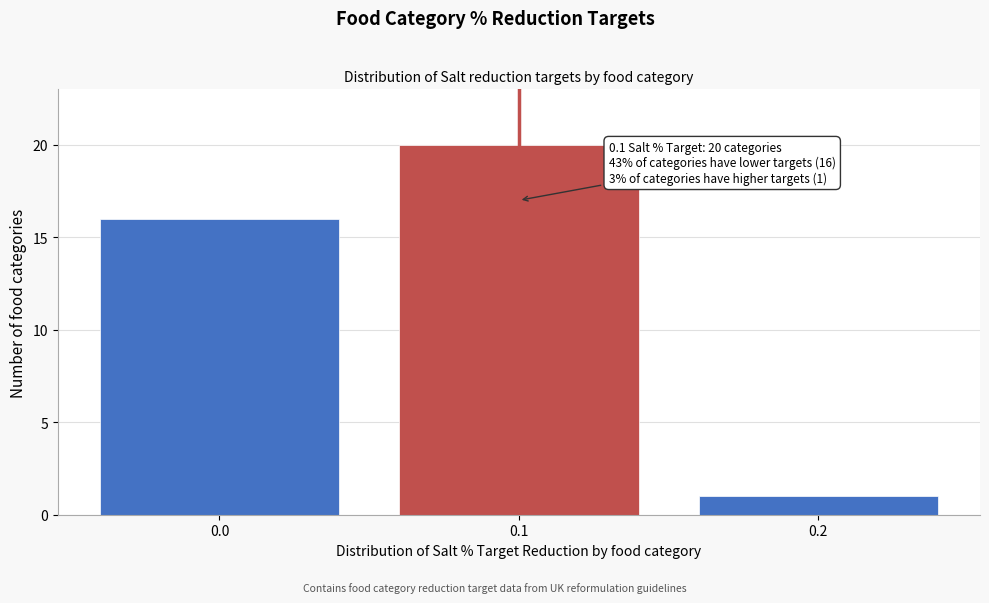

Reading left to right, transcribe all the data shown in this chart.

0.0=16	0.1=20	0.2=1